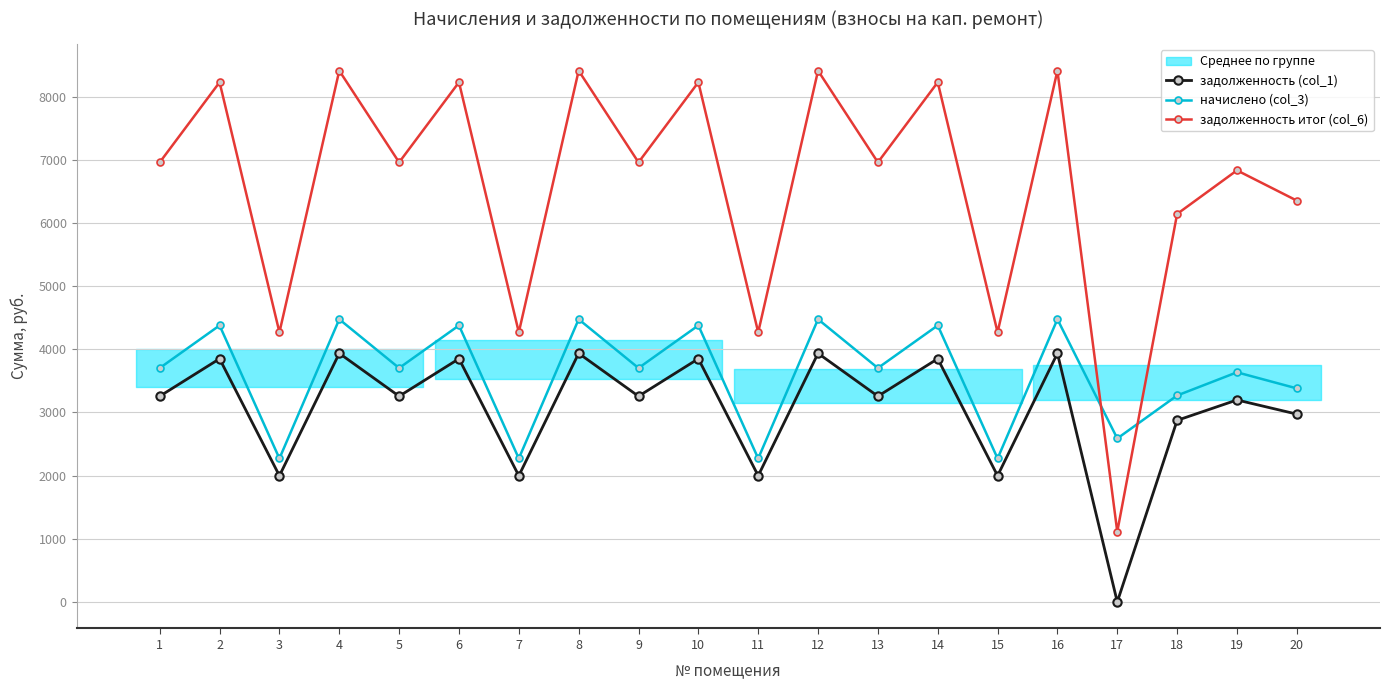

After their last crossing, which series has the higher values: задолженность итог (col_6) or начислено (col_3)?

задолженность итог (col_6)